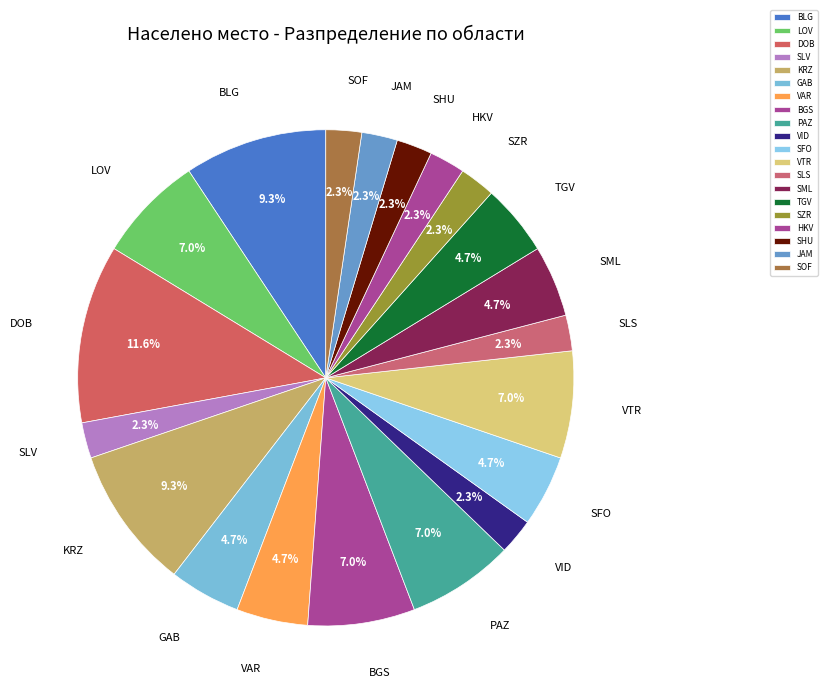

Is it true that SLS is 2% of the pie?

True